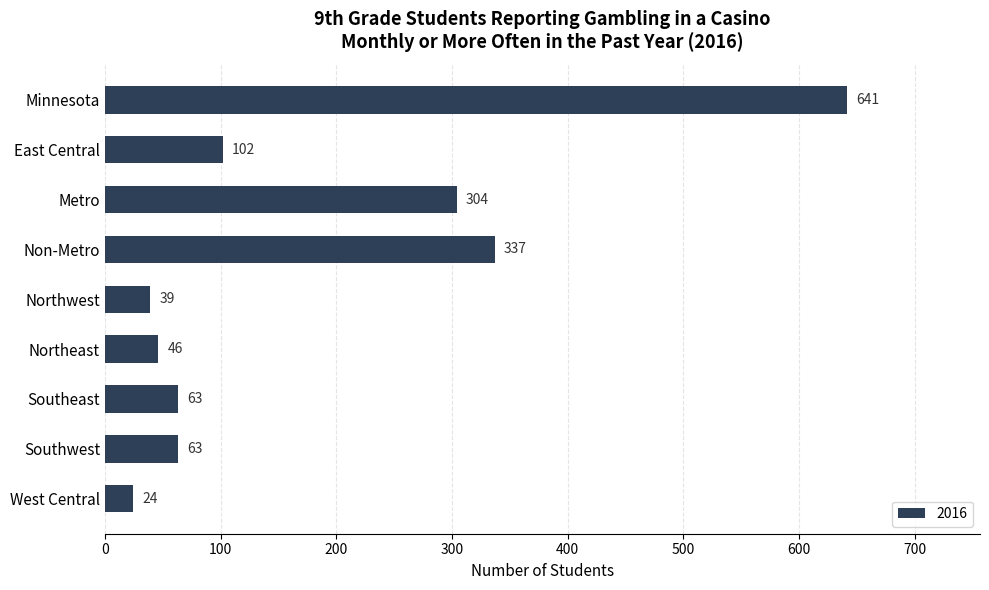

Reading bottom to top, extract all data points from this chart.

West Central=24	Southwest=63	Southeast=63	Northeast=46	Northwest=39	Non-Metro=337	Metro=304	East Central=102	Minnesota=641